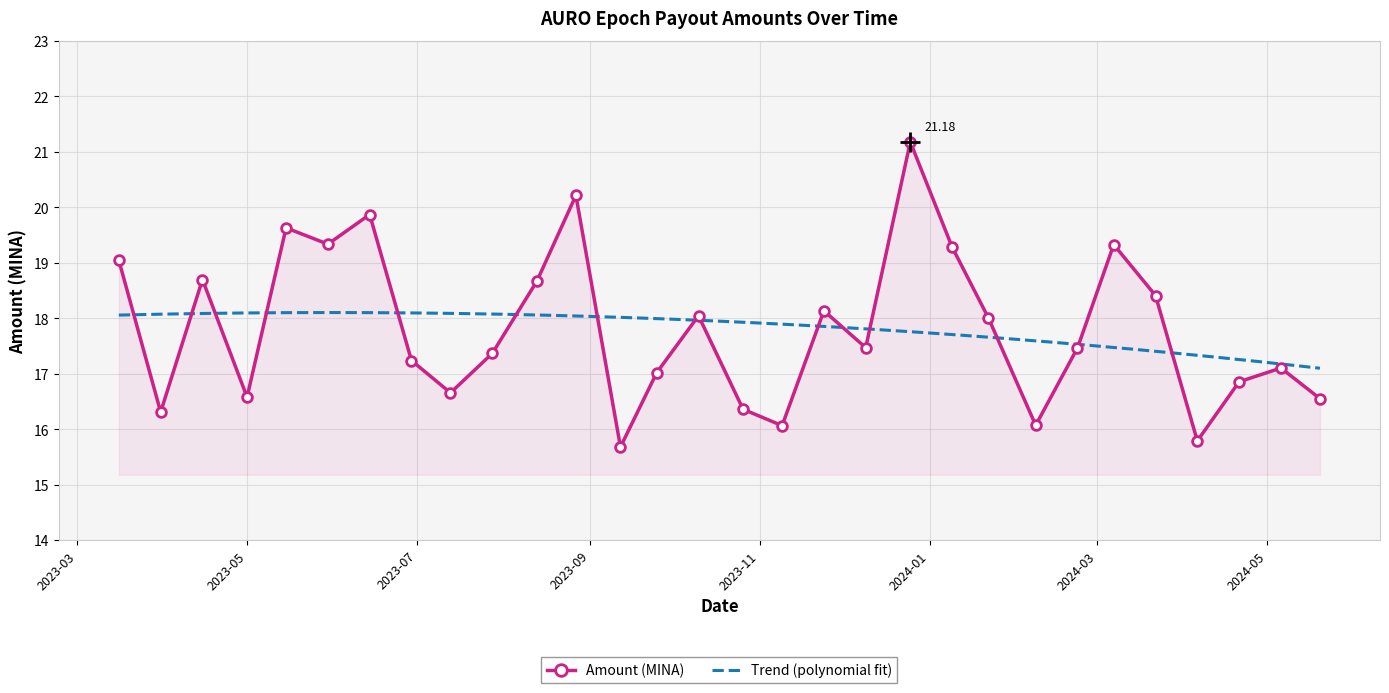

At which category does the chart reach its minimum across all series?

2023-09-12